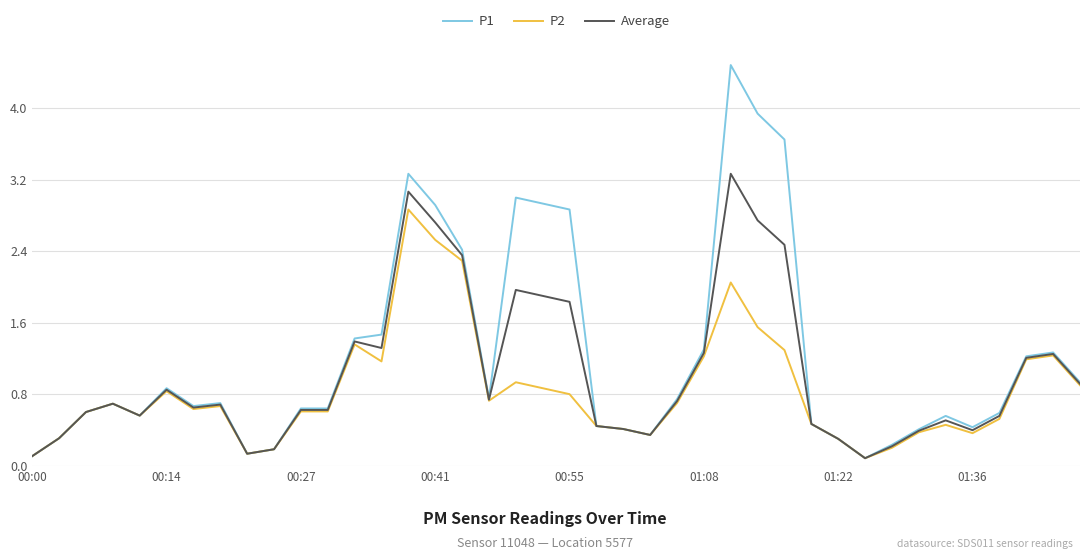

Rank the series by their average value, from highest to lowest.

P1, Average, P2